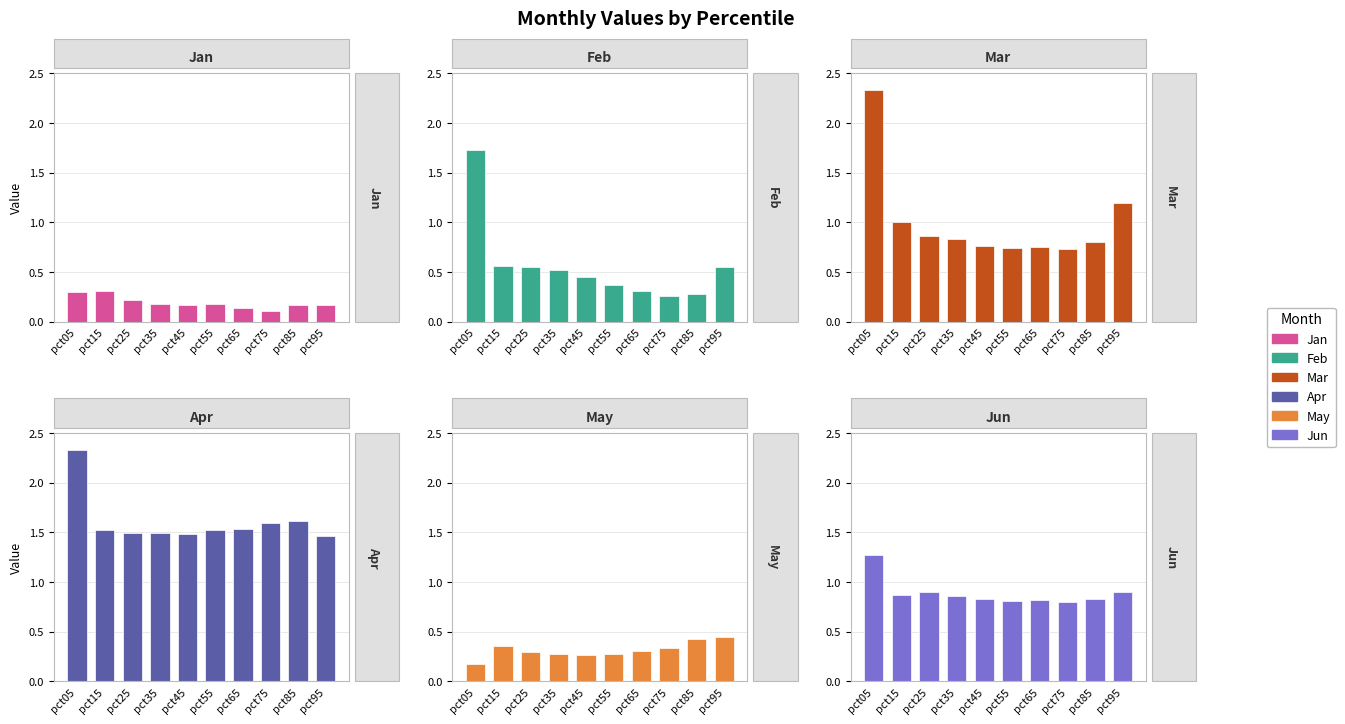

Which series has the widest spread of values?

Mar